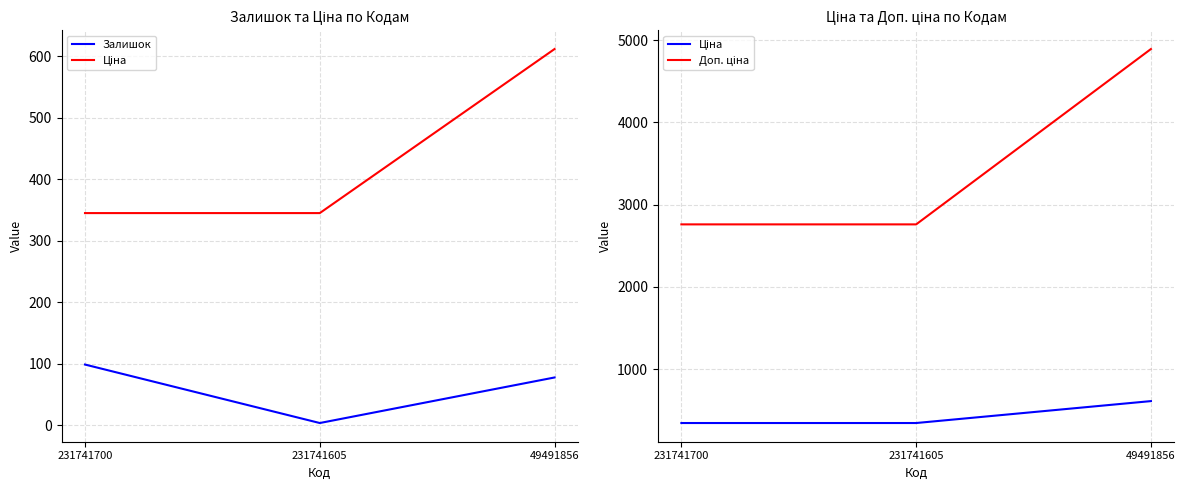

Does the chart have visible grid lines?

Yes